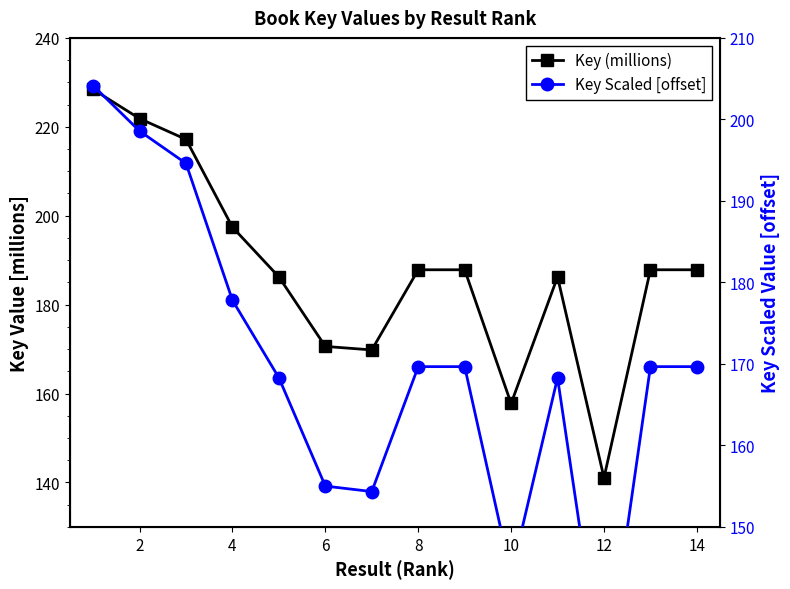

How many series are shown in this chart?

2